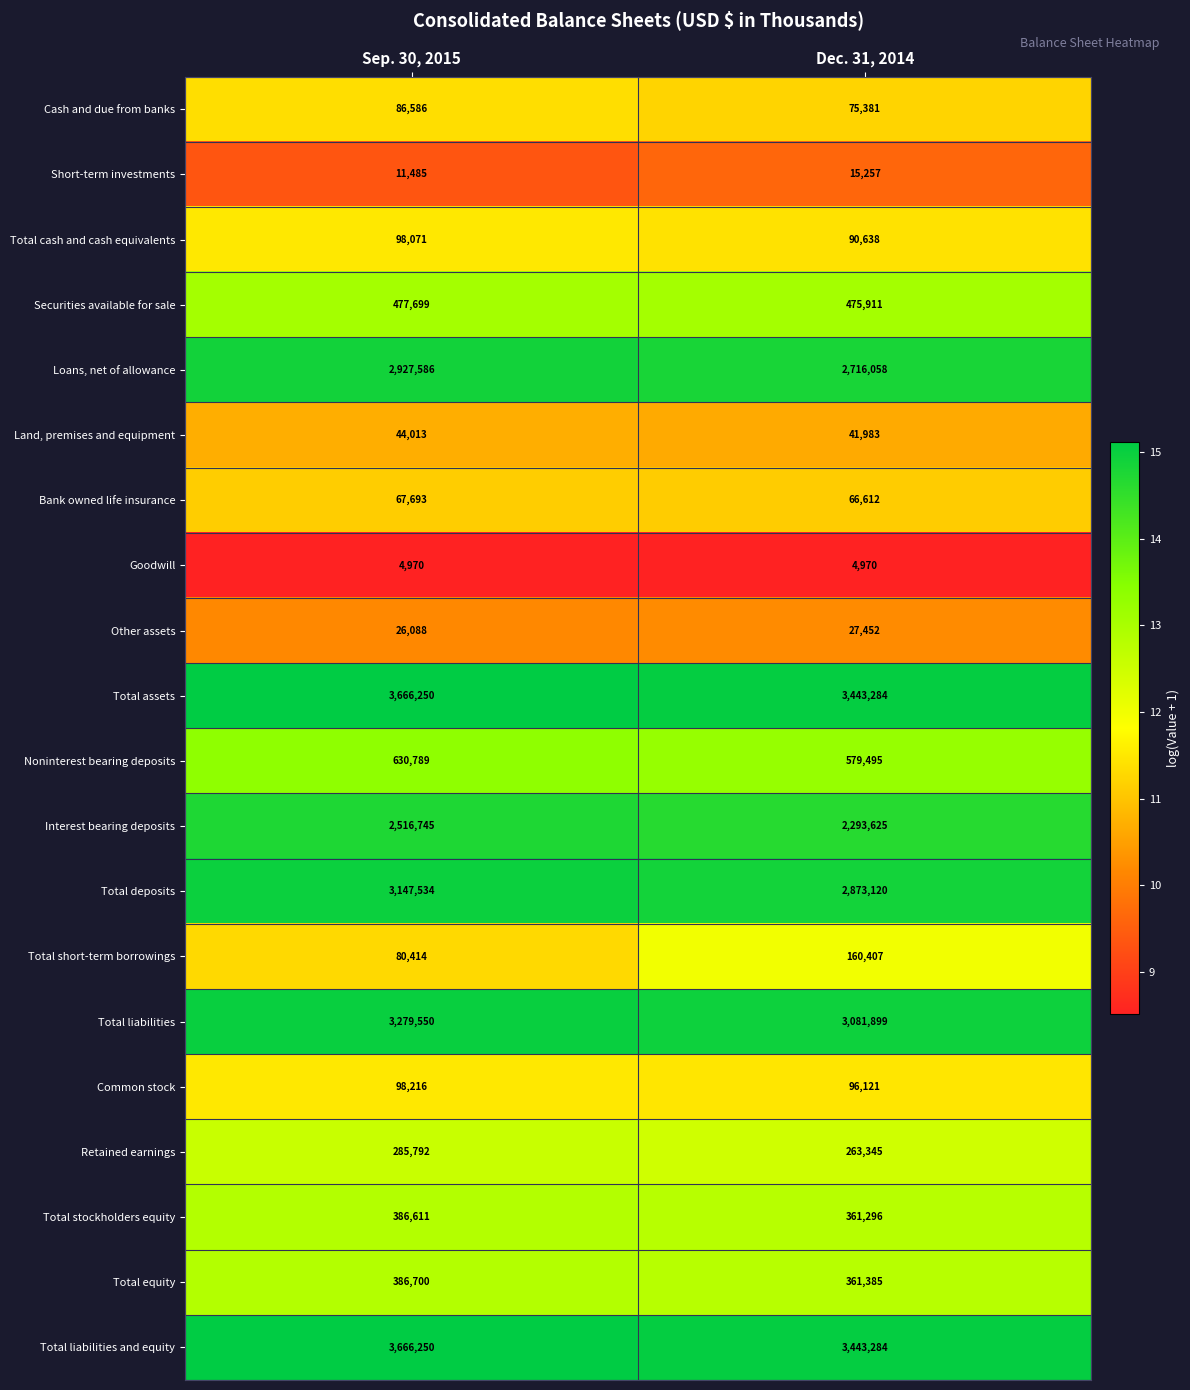

Which series has the largest range (max minus min)?

Total deposits